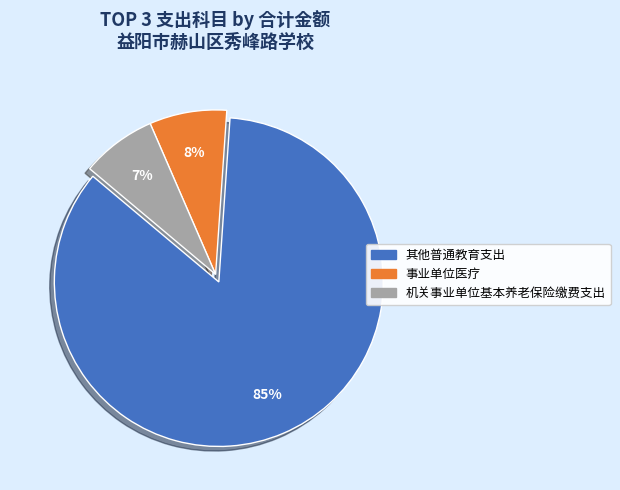

Is it true that 机关事业单位基本养老保险缴费支出 is 17% of the pie?

False